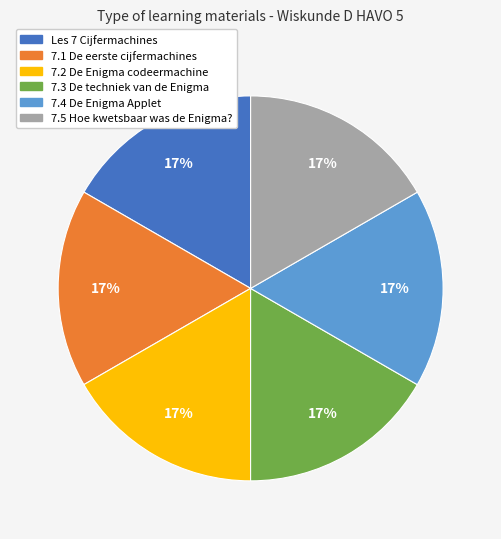

What percentage is the 7.5 Hoe kwetsbaar was de Enigma? slice, to the nearest percent?

17%